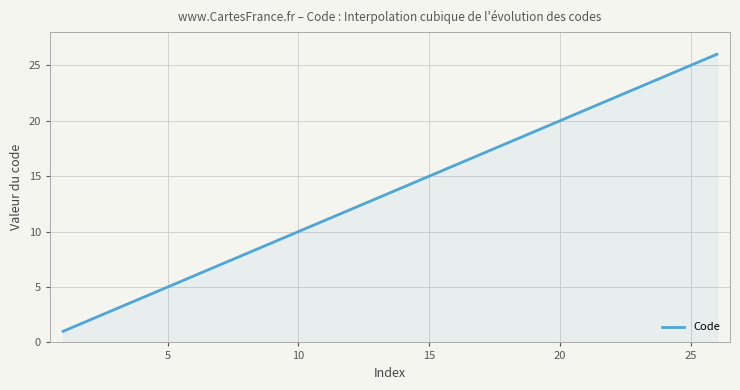

What is the difference between the maximum and minimum values?

25.0